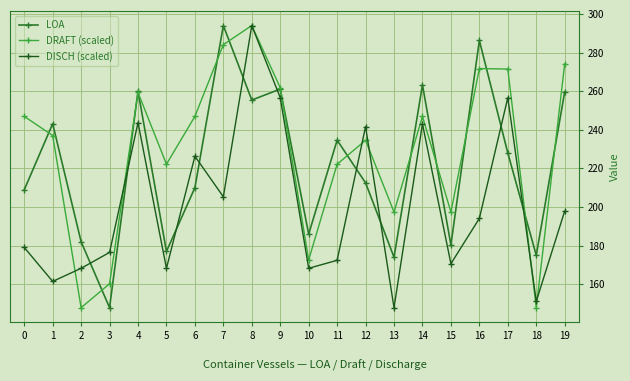

In DRAFT (scaled), how many points are higher than both neighbors (excluding endpoints)?

5